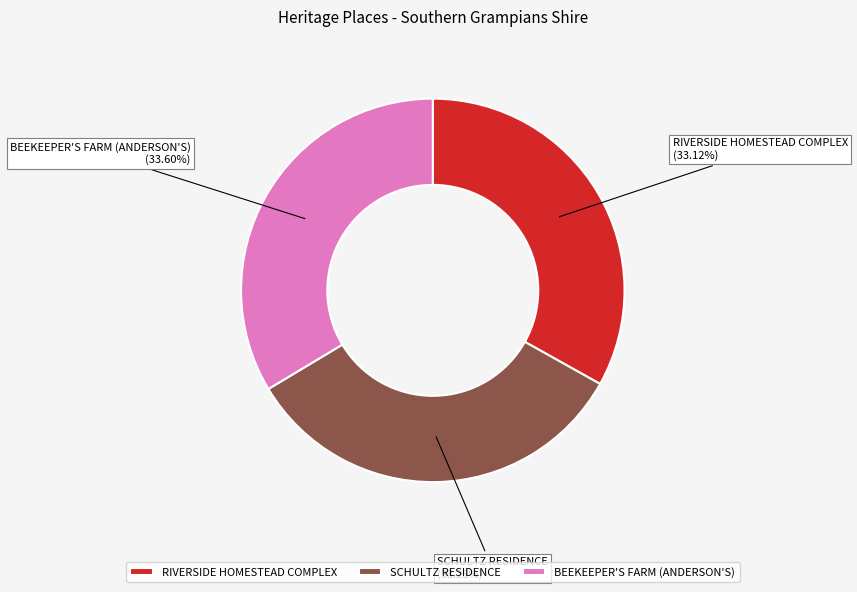

What is the ratio of the value at RIVERSIDE HOMESTEAD COMPLEX to the value at BEEKEEPER'S FARM (ANDERSON'S)?

1.0